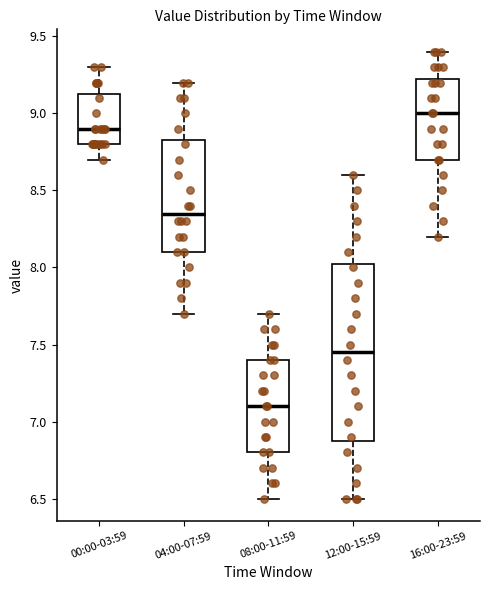

Where does the upper whisker of the box for 08:00-11:59 end on the y-axis? The values are not printed on the chart, so give them approximately, as read against the axis.

7.70